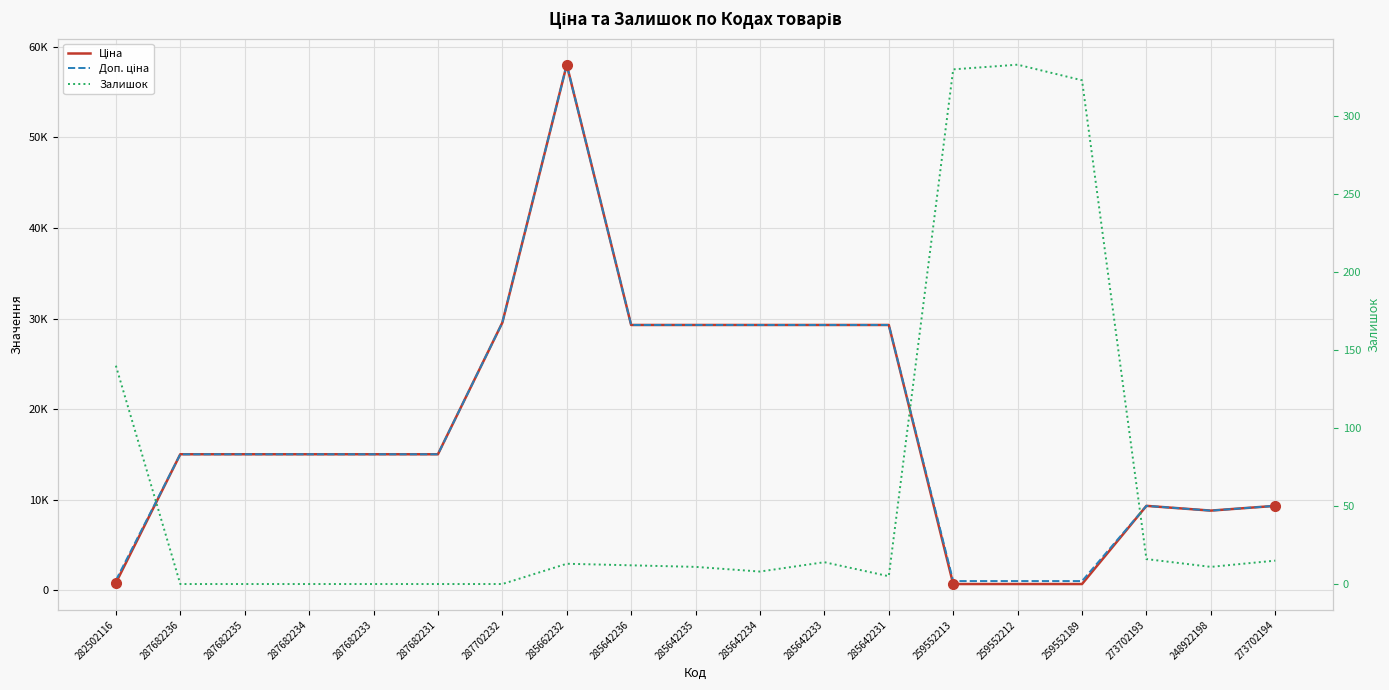

At how many categories does at least one series exceed 26316?

7